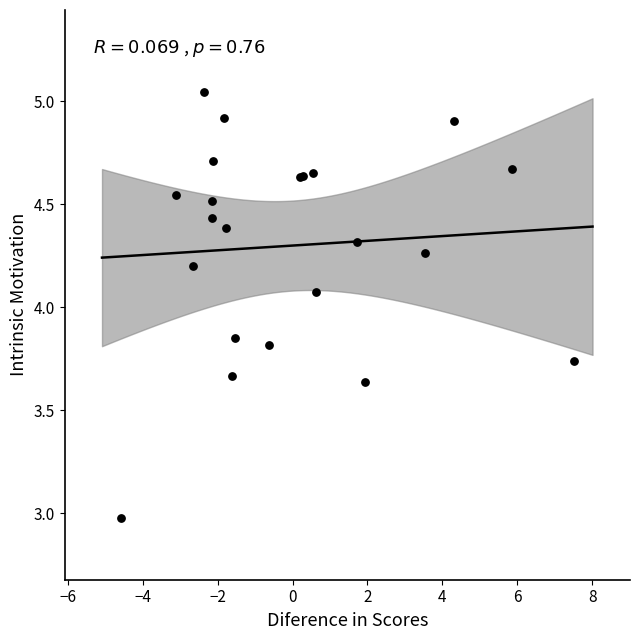

What Y value in the scatter plot is closest to 4?

4.1